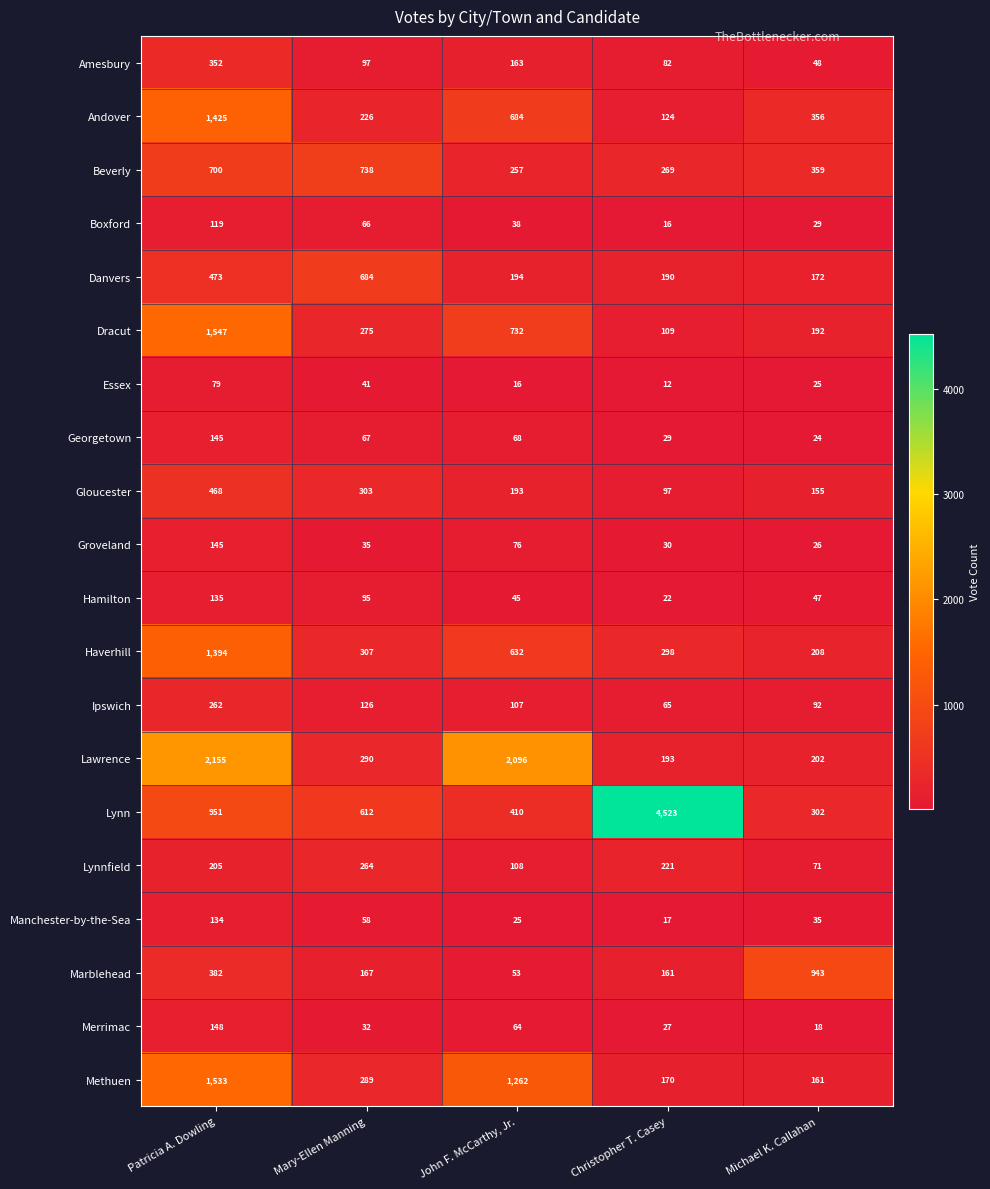

What is the difference between the second highest and second lowest values in the Lynn series?

541